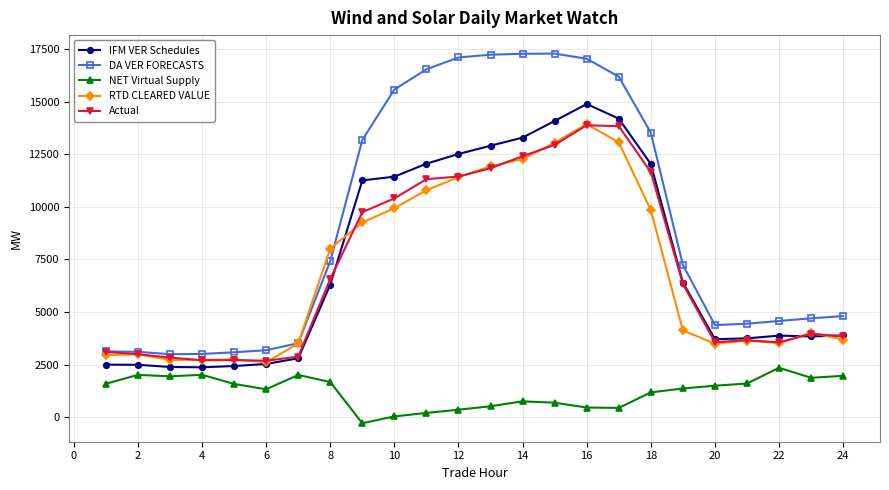

What is the maximum value for NET Virtual Supply?

2346.9